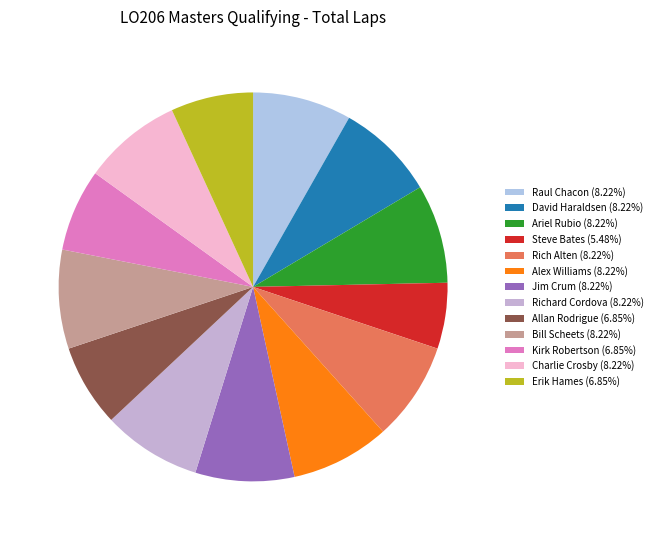

Between Jim Crum and Ariel Rubio, which is larger?

Jim Crum